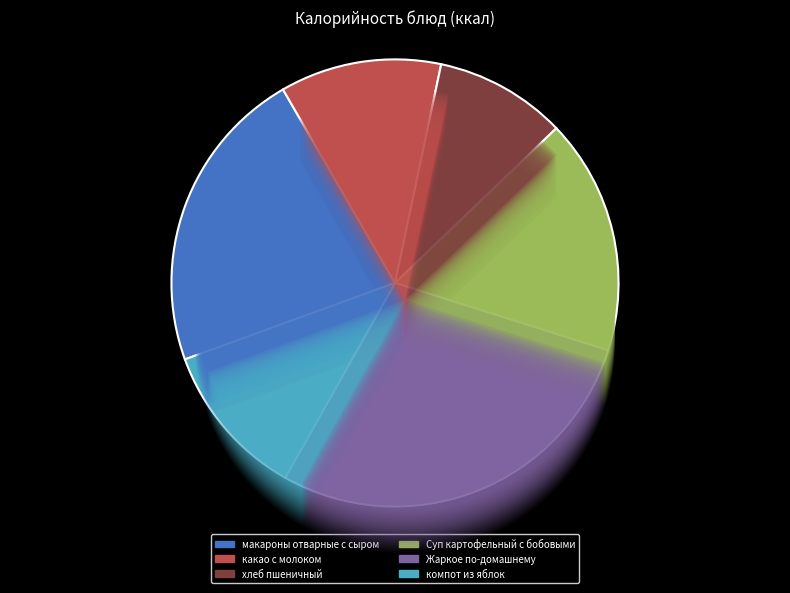

Which slice is the largest?

Жаркое по-домашнему